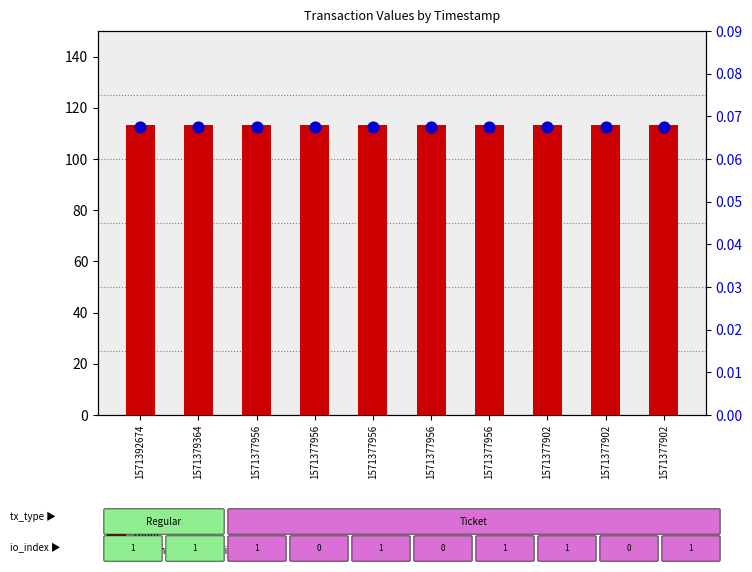

Which series contains the highest Y value?

count